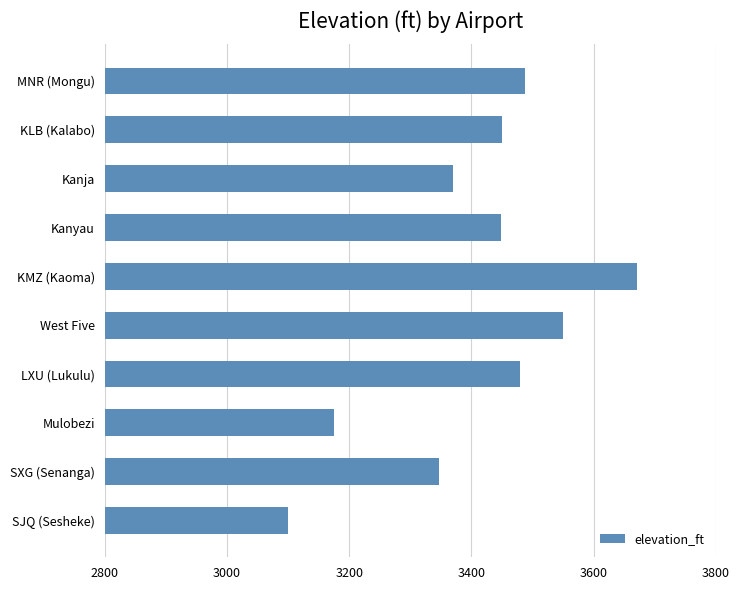

What is the value of the 2nd bar from the top?

3450